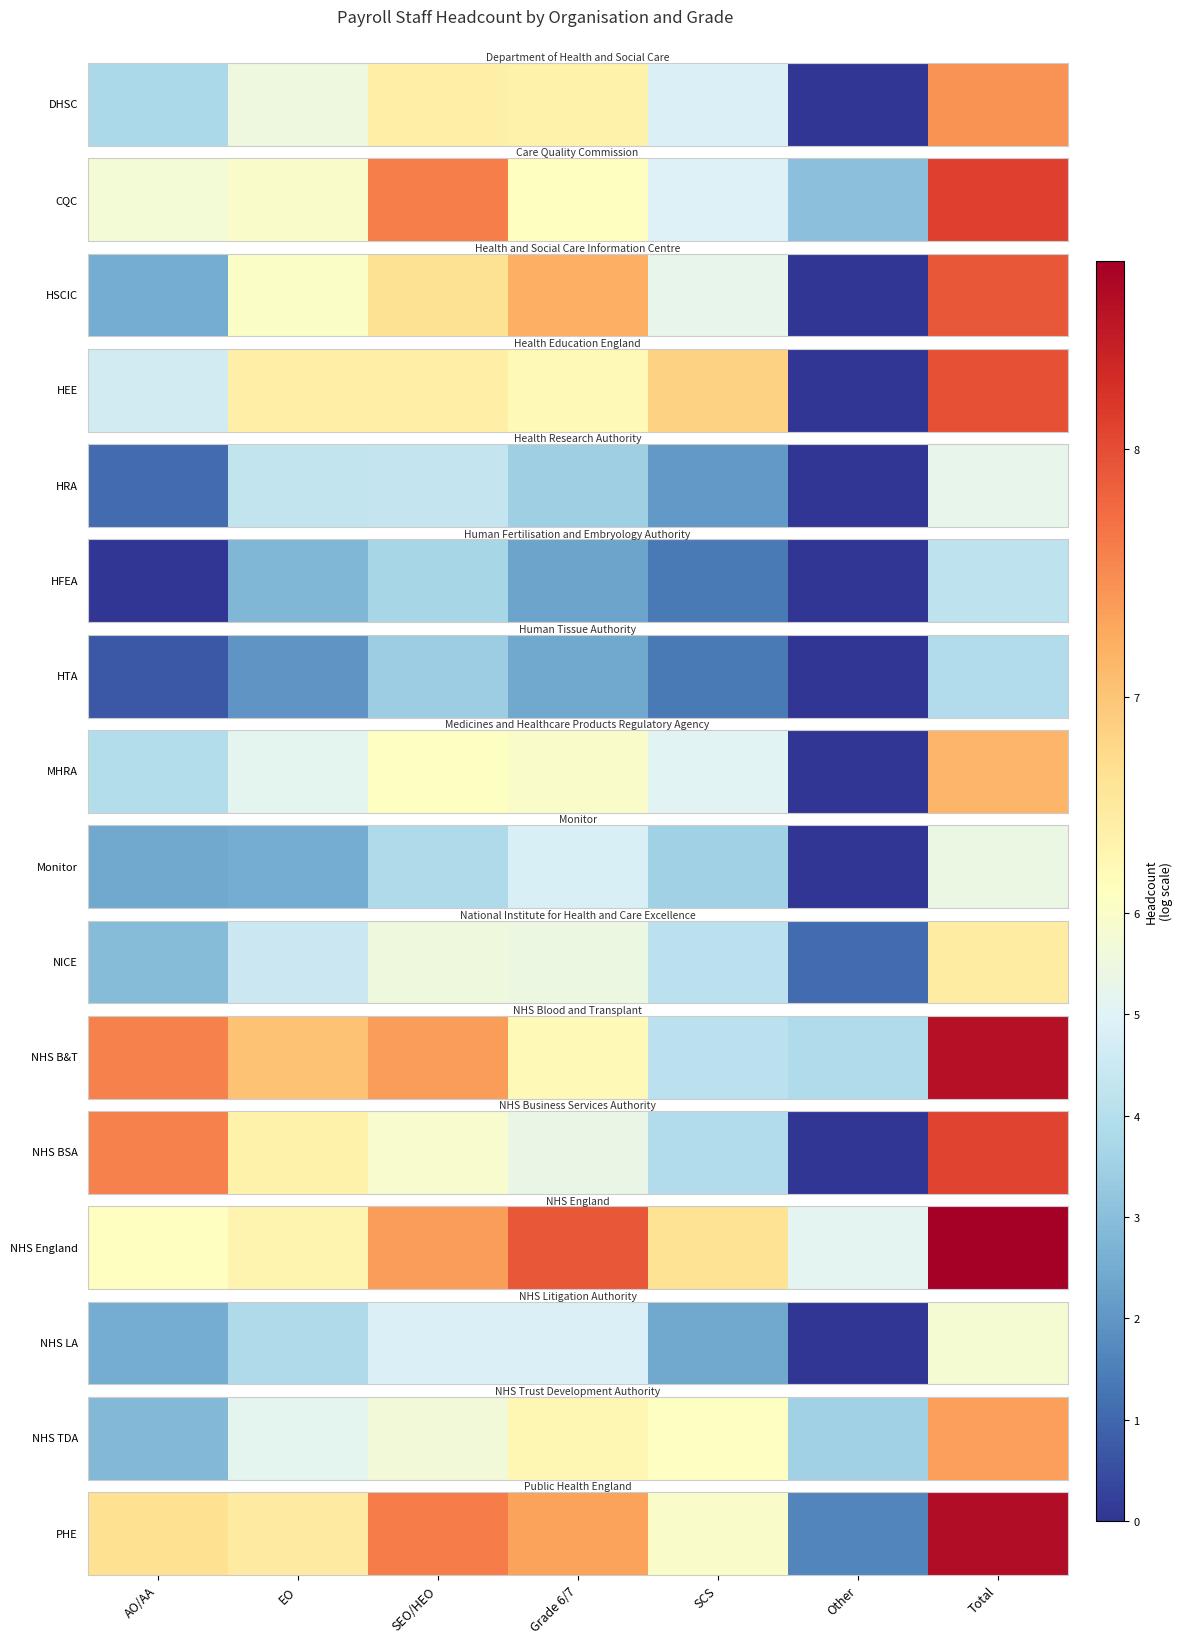

The chart shows a value of 6.0 at SCS. True or false?

True